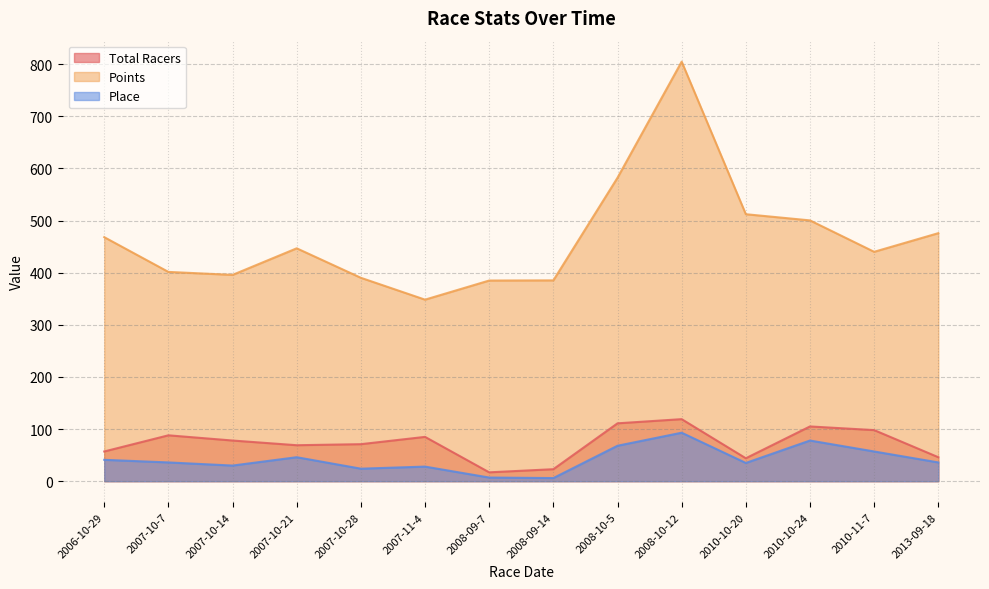

Which series changed the most between 2007-10-21 and 2010-11-7?

Total Racers